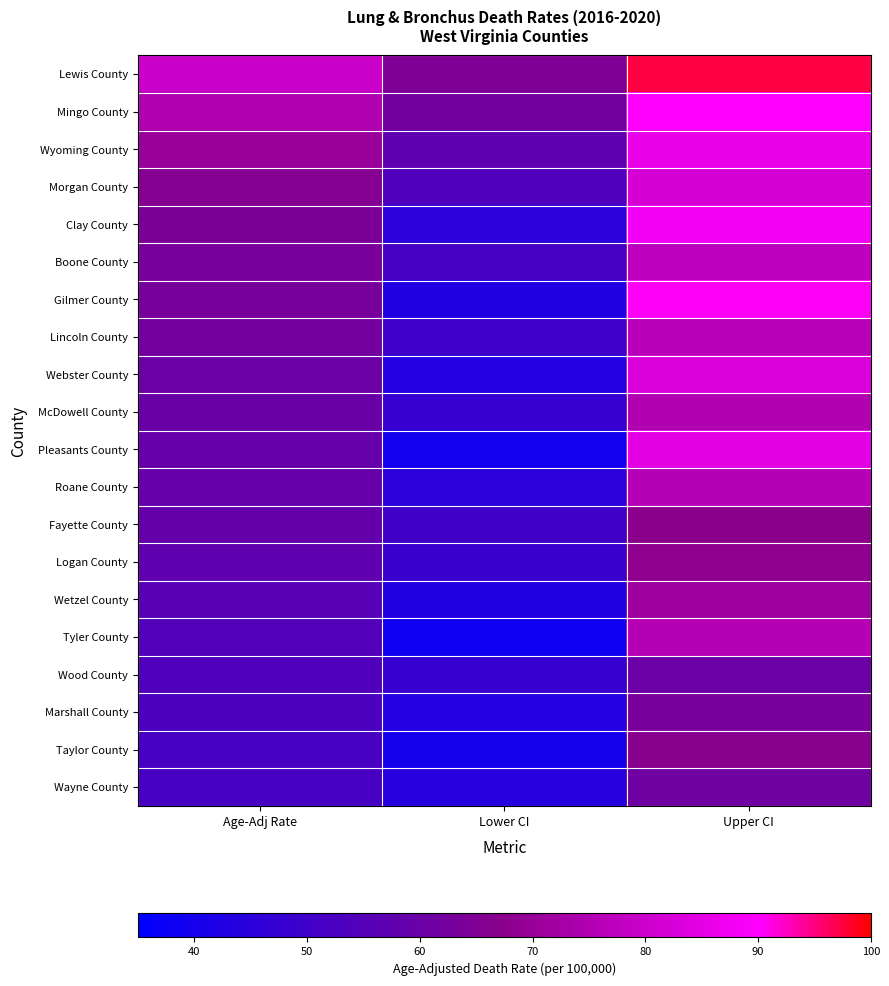

At which category is the sum across all series the highest?

Upper CI